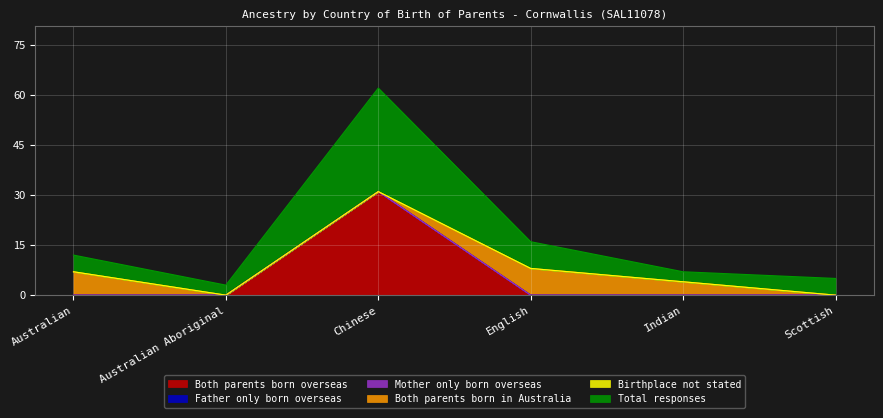

What are all the series names shown in the legend?

Both parents born overseas, Father only born overseas, Mother only born overseas, Both parents born in Australia, Birthplace not stated, Total responses